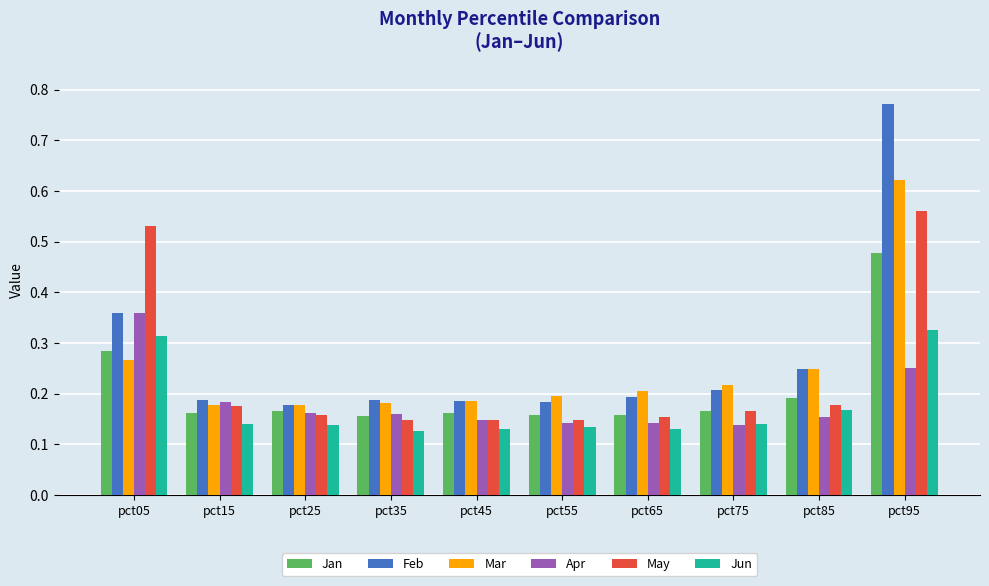

What is the sum of all Jun values?

1.7